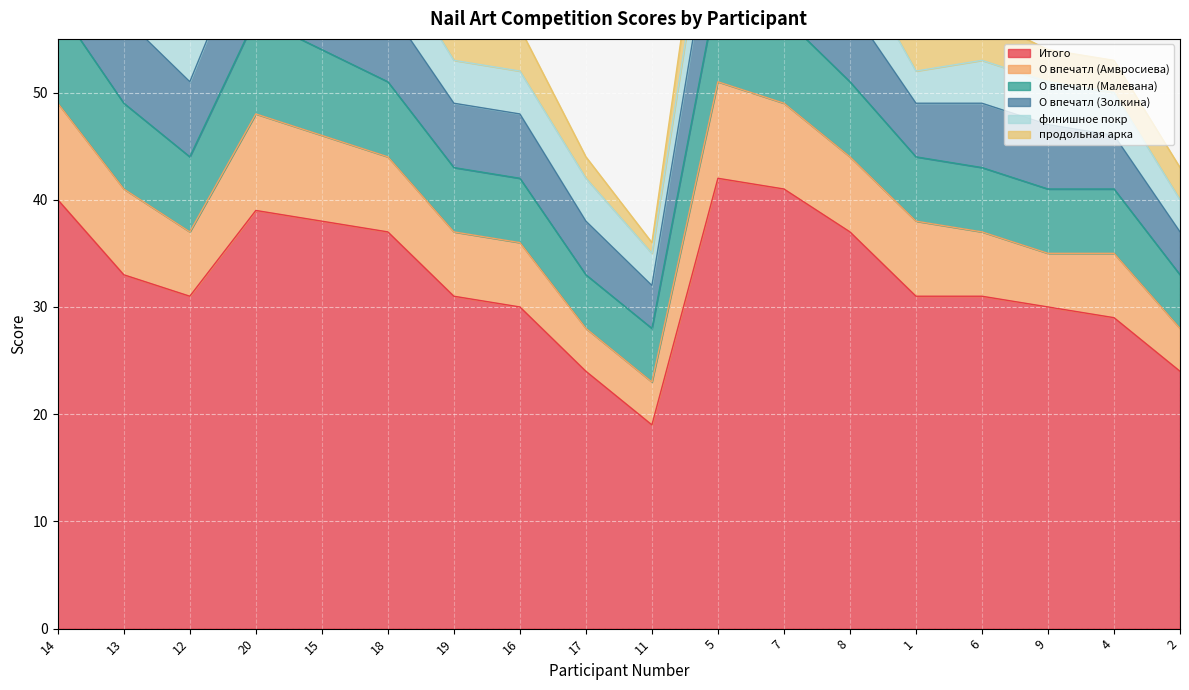

How many data points in продольная арка are above 4?

6